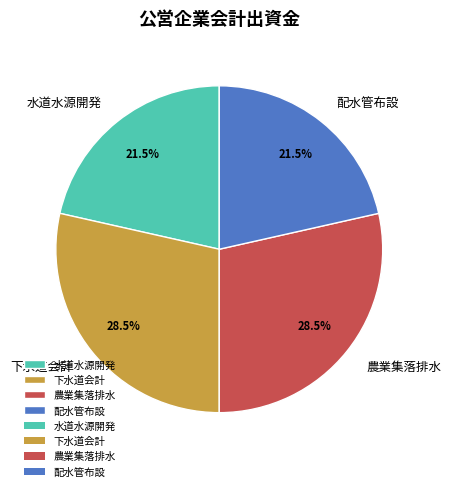

What is the ratio of the value at 配水管布設 to the value at 下水道会計?

0.8